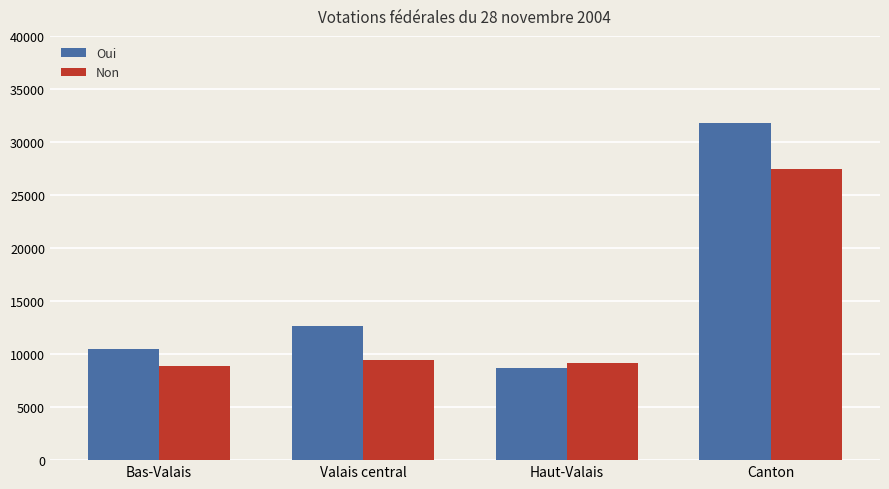

The Non series shows 27471 at Canton. True or false?

True